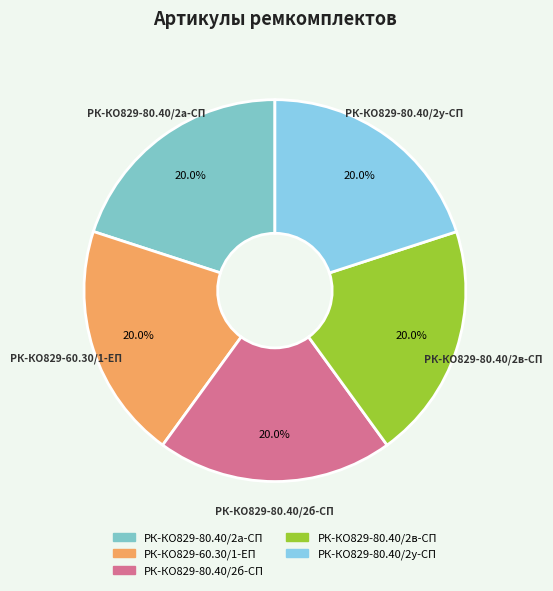

Combined, what portion of the pie is РК-КО829-80.40/2б-СП and РК-КО829-80.40/2в-СП?

40.0%